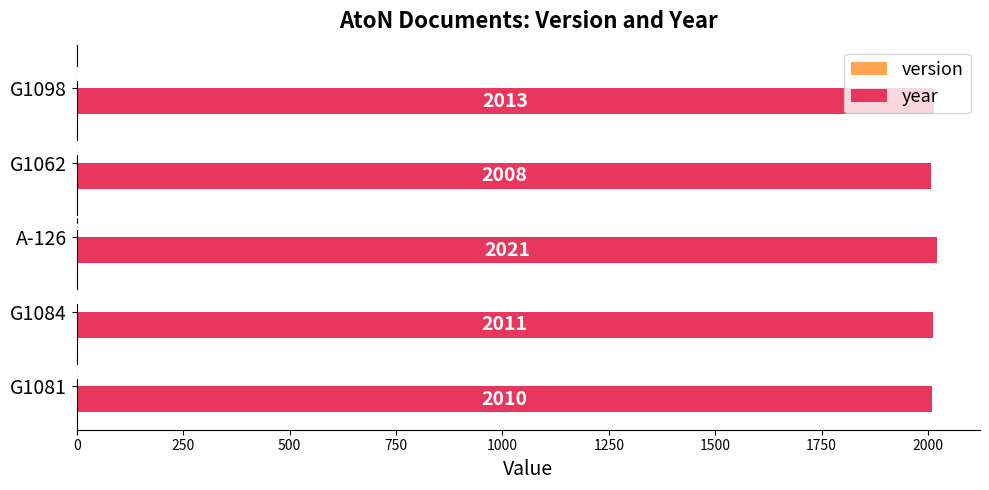

At which label is year closest to 2014?

G1098